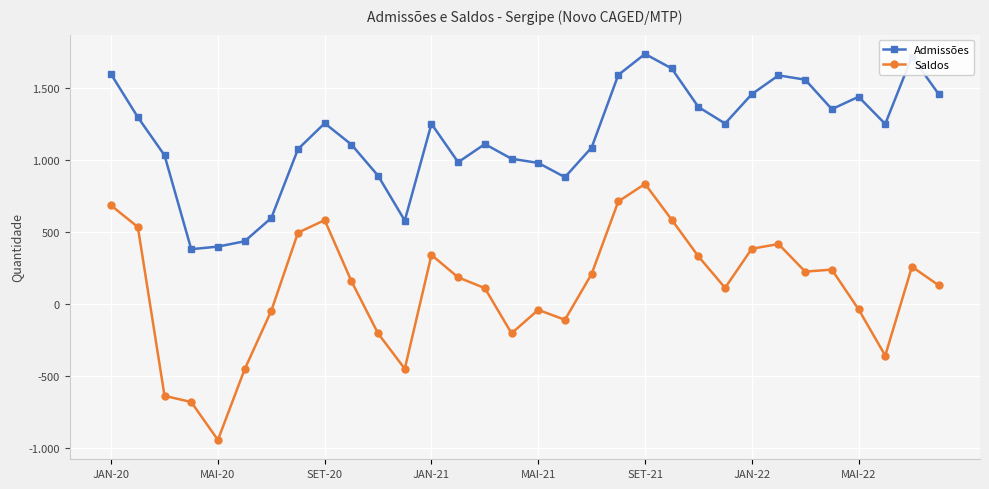

What are all the series names shown in the legend?

Admissões, Saldos